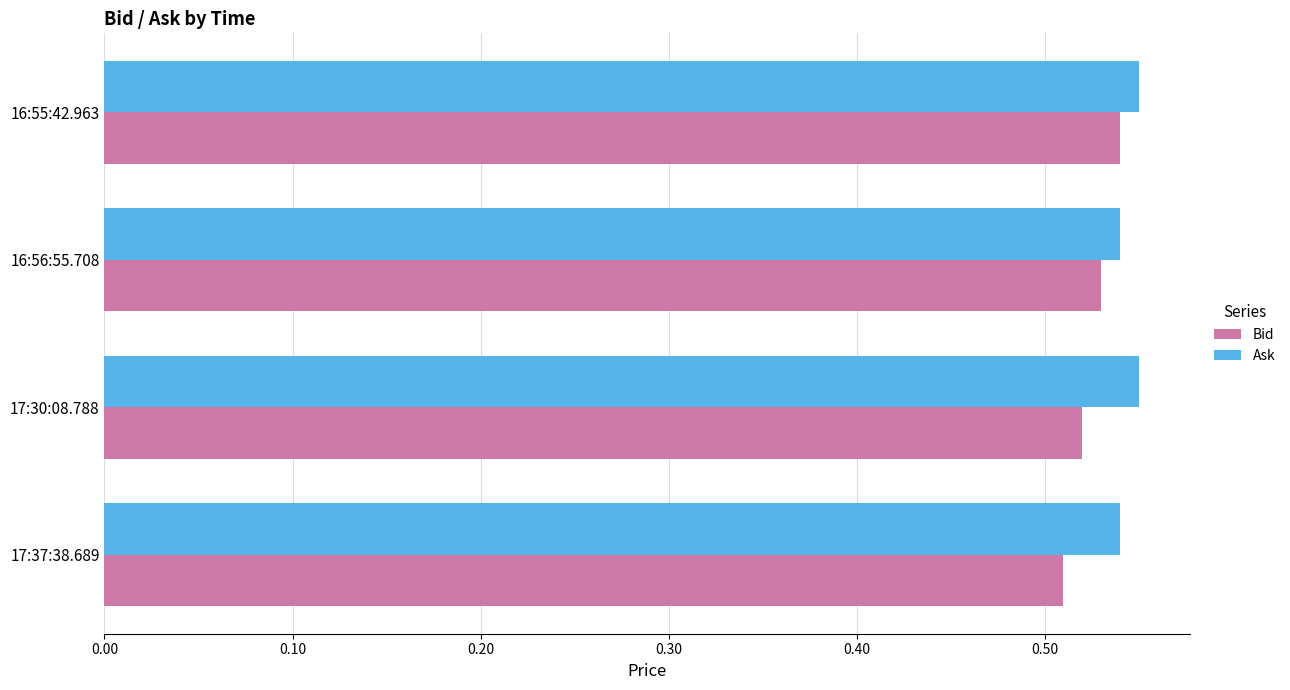

Is it true that Bid equals 0.7 at 17:37:38.689?

False